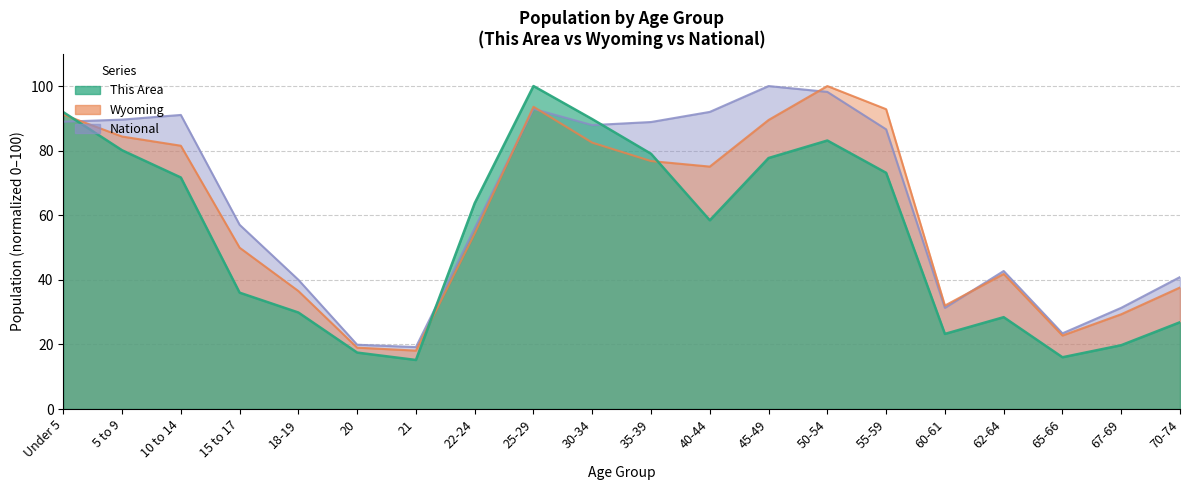

At which label does This Area reach its minimum?

21